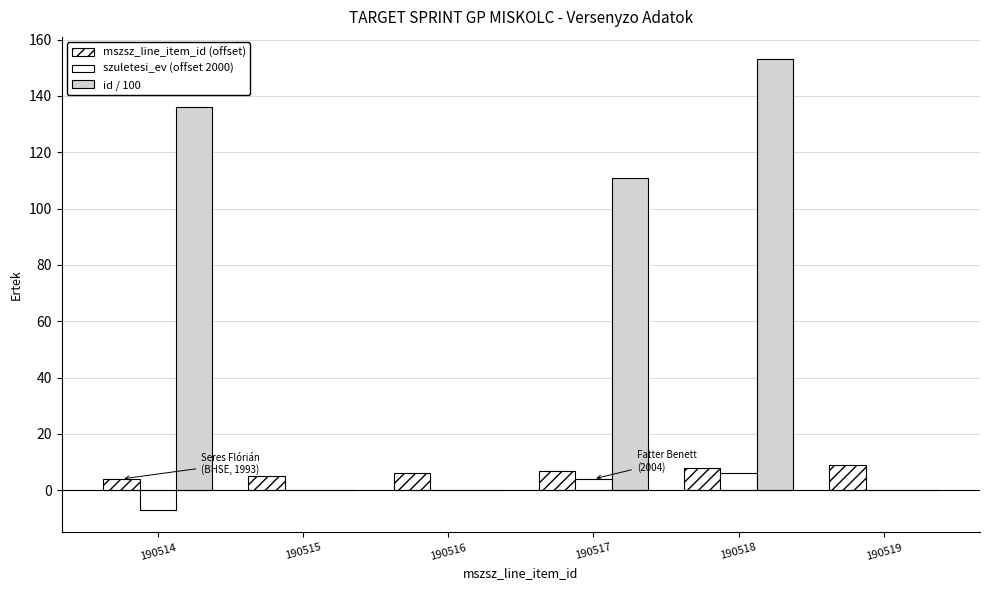

Count the mszsz_line_item_id (offset) values in the range 5 to 8.

4